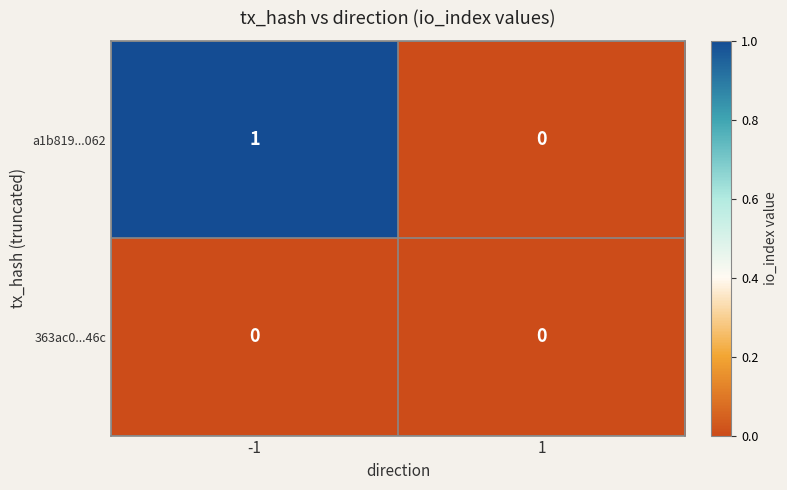

Rank the series by their average value, from lowest to highest.

363ac0...46c, a1b819...062